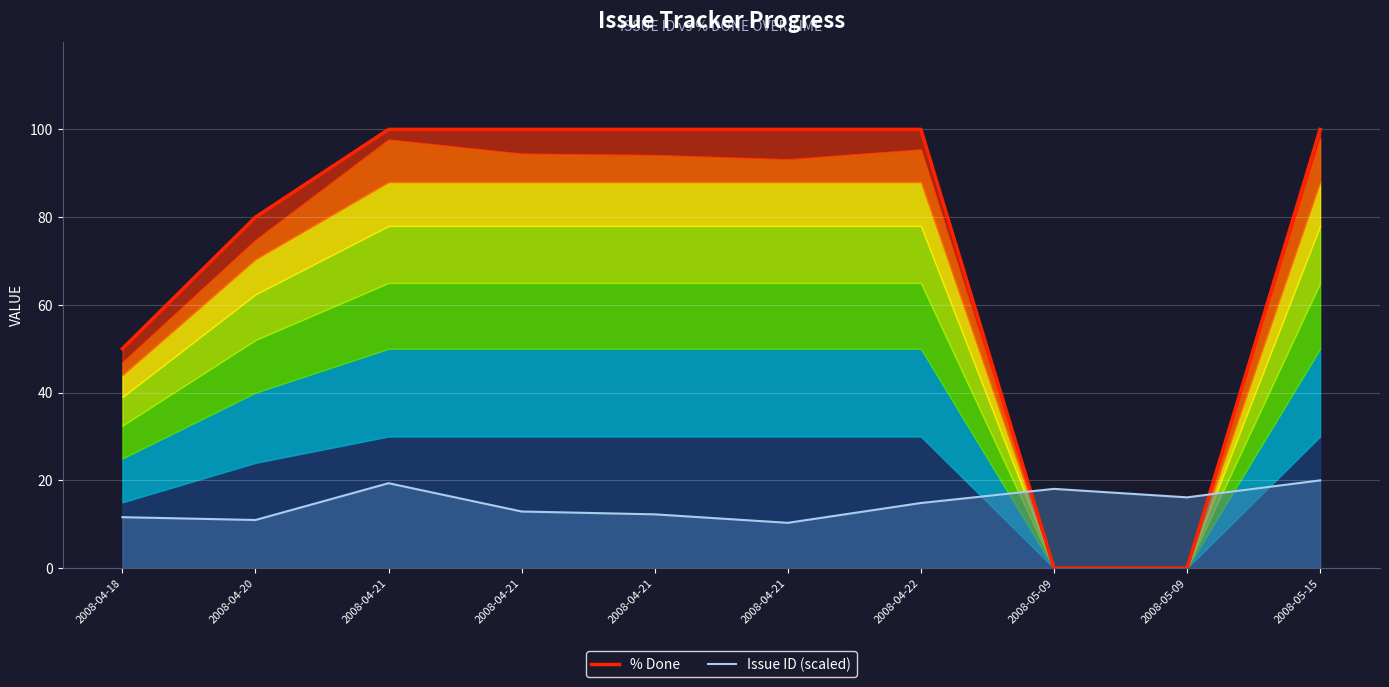

What is the difference between the second highest and minimum values in the Issue ID (scaled) series?

9.0